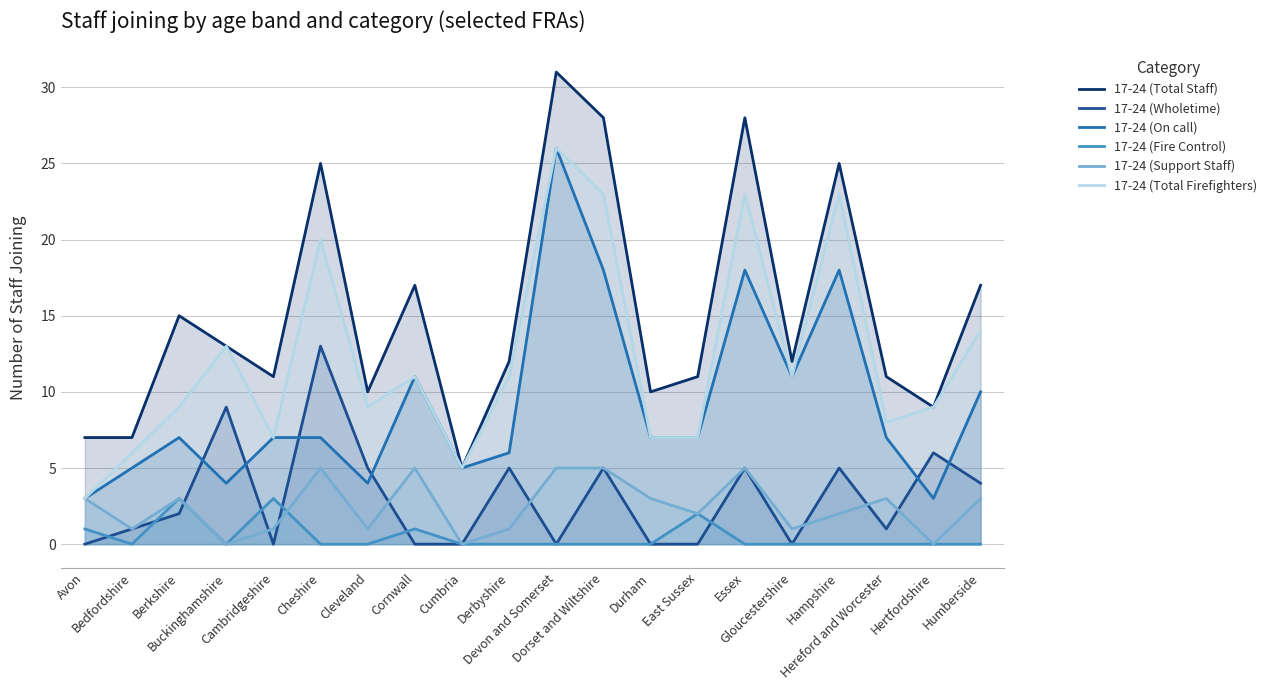

How many interior local valleys does the 17-24 (Wholetime) series have?

4